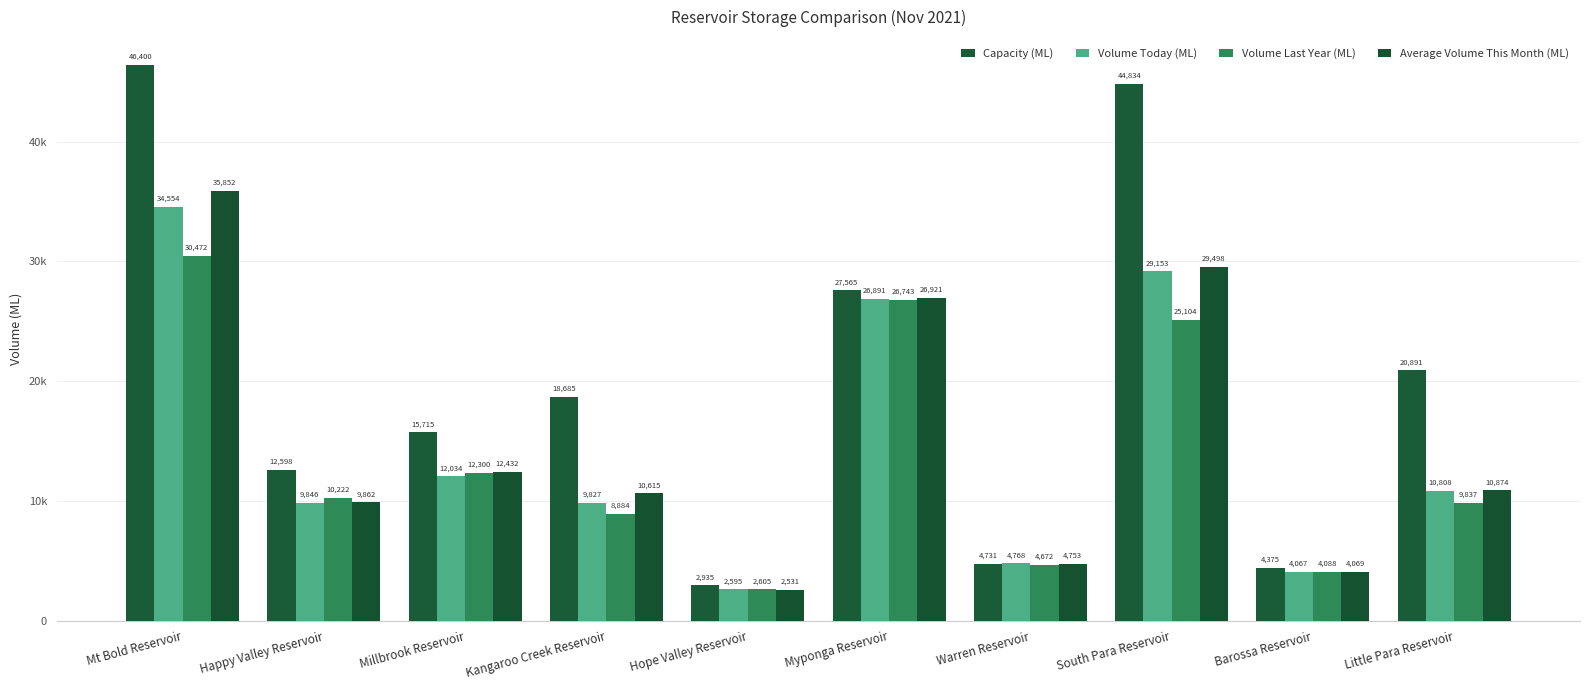

List the labels in order of Volume Last Year (ML) value, largest first.

Mt Bold Reservoir, Myponga Reservoir, South Para Reservoir, Millbrook Reservoir, Happy Valley Reservoir, Little Para Reservoir, Kangaroo Creek Reservoir, Warren Reservoir, Barossa Reservoir, Hope Valley Reservoir